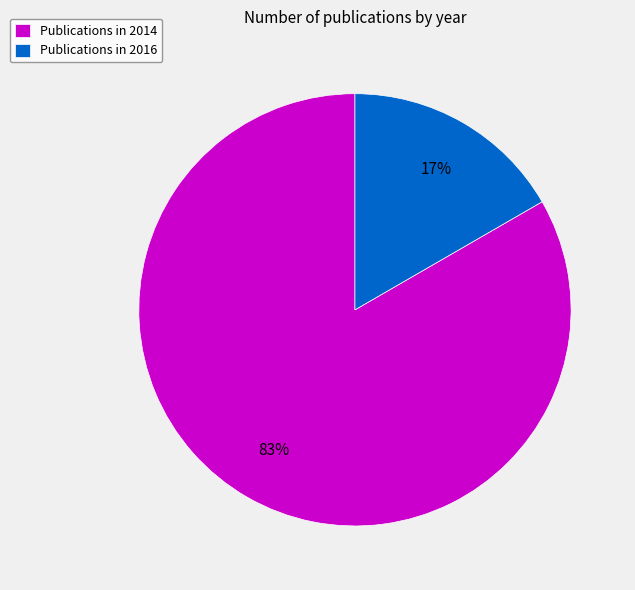

Which has a higher value, Publications in 2014 or Publications in 2016?

Publications in 2014